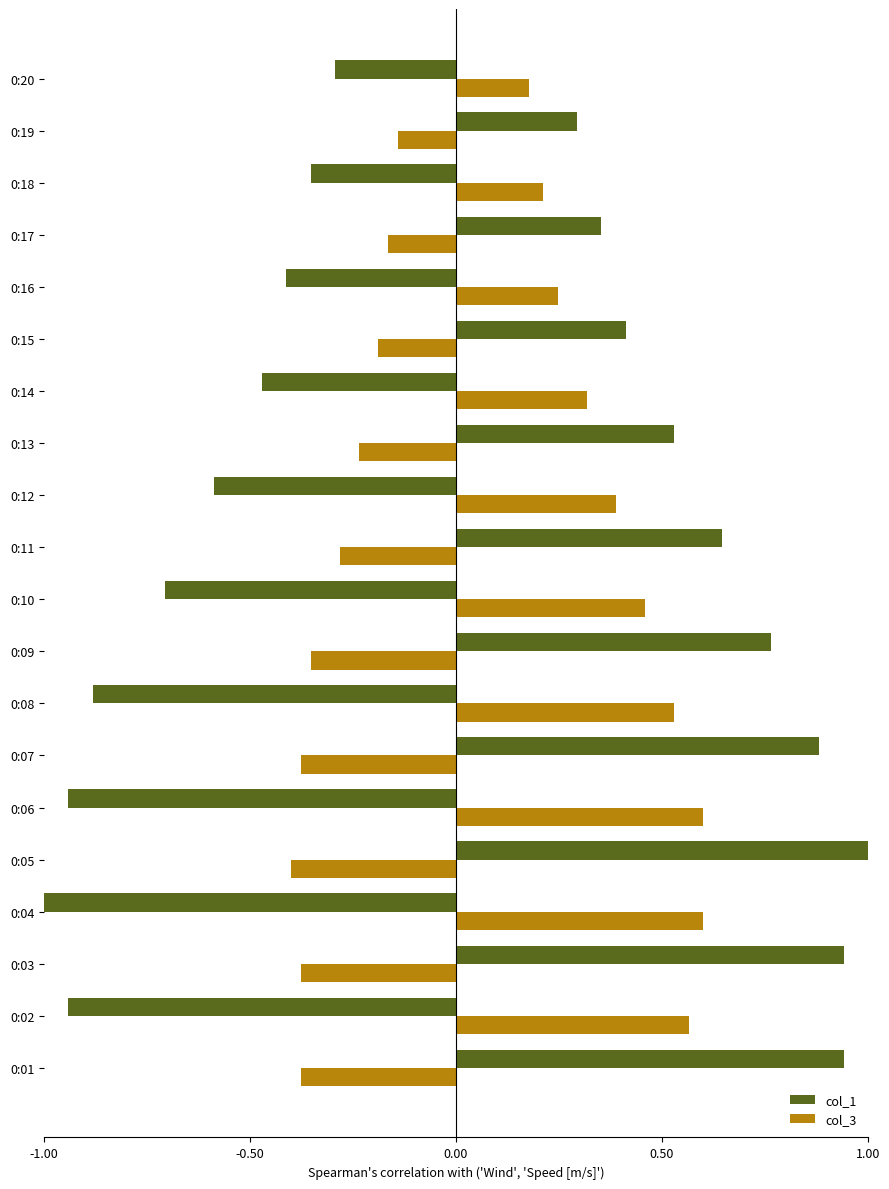

Between 0:08 and 0:15, which series saw the biggest shift?

col_1